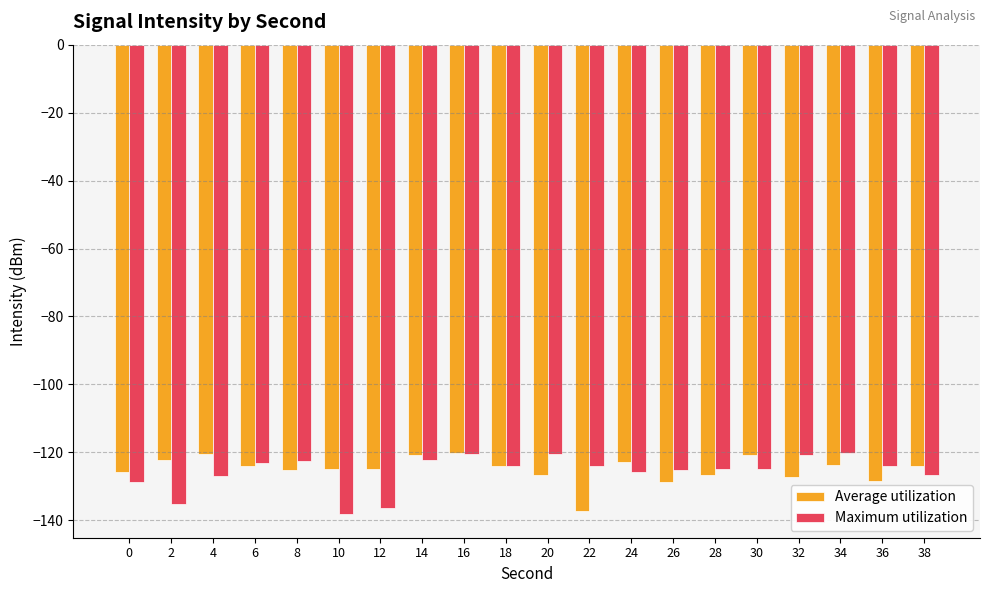

What is the spread (max minus min) of values at 28?

1.8